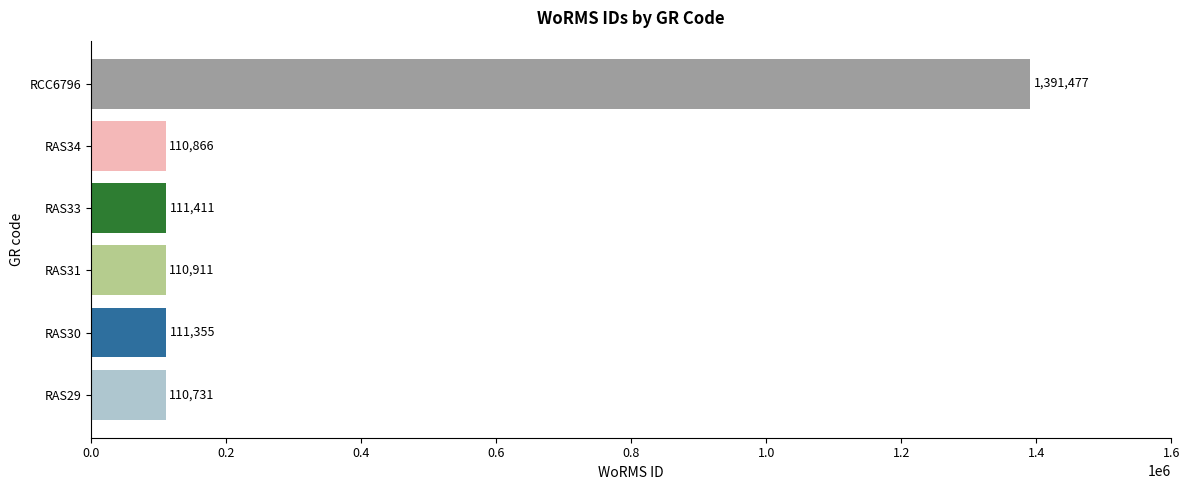

List the labels in order of value, smallest first.

RAS29, RAS34, RAS31, RAS30, RAS33, RCC6796